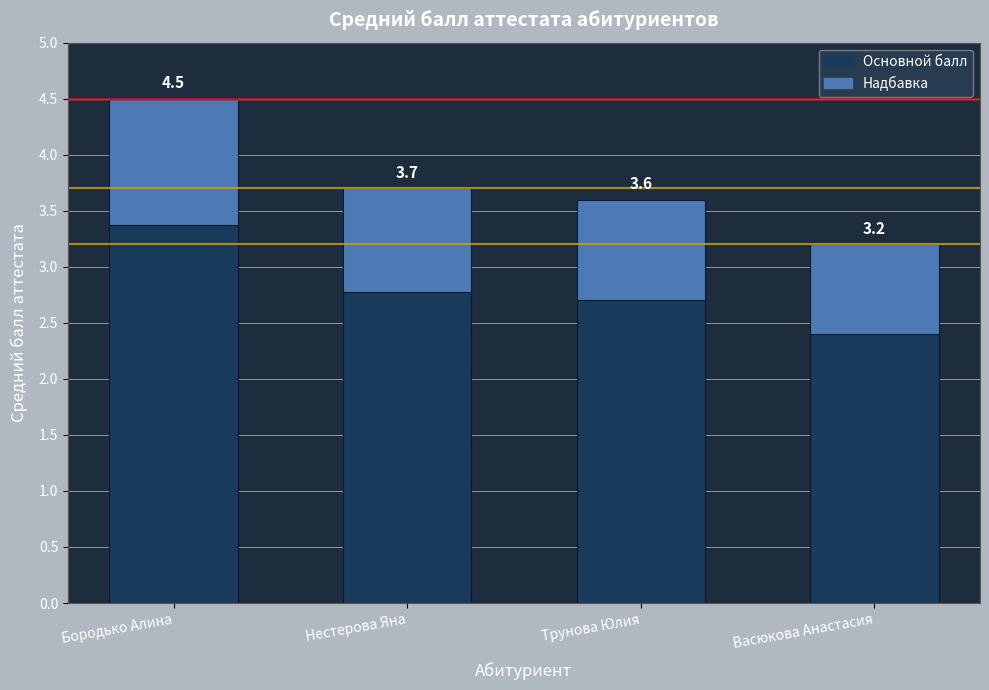

At which label is the value closest to 2?

Васюкова Анастасия